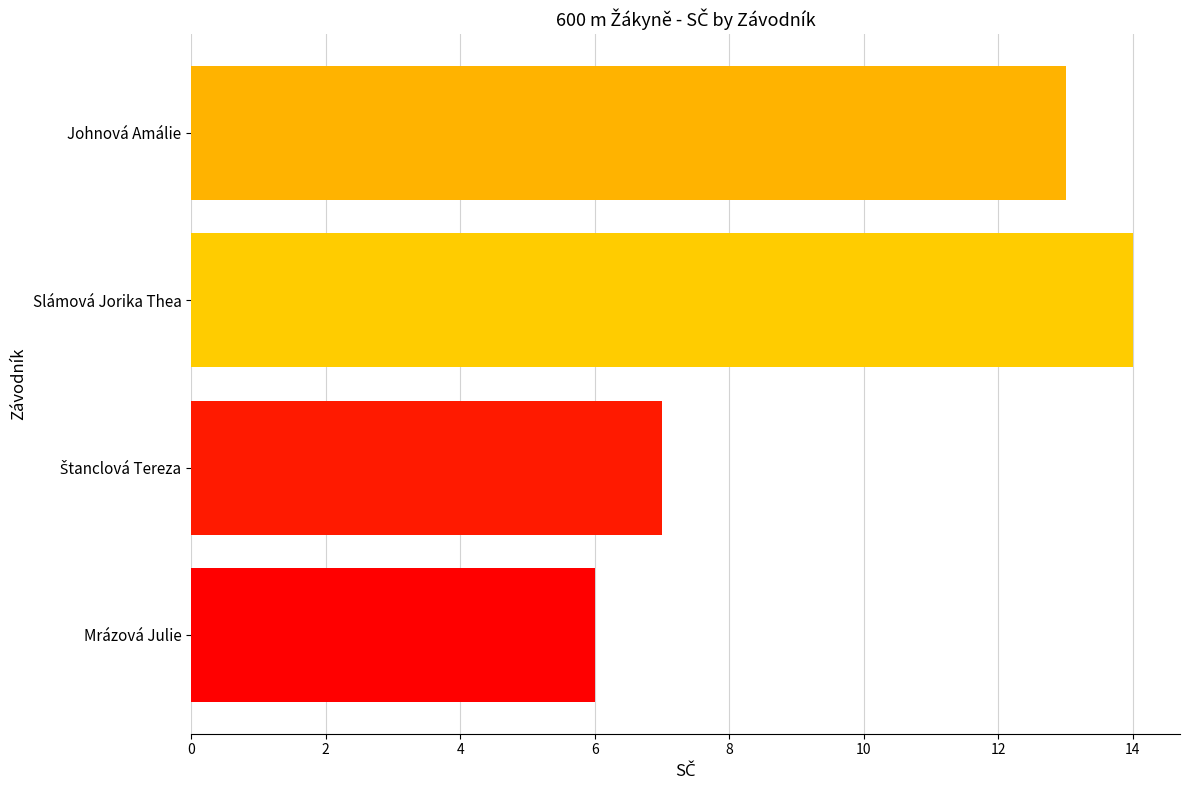

What is the ratio of the value at Slámová Jorika Thea to the value at Mrázová Julie?

2.3